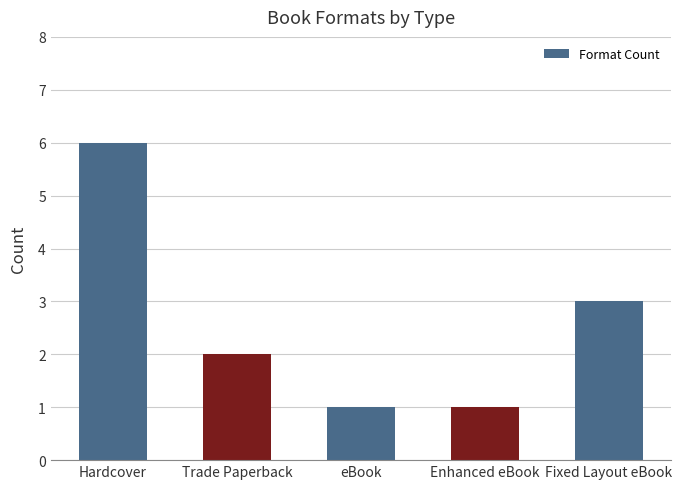

What is the change in value from Hardcover to Trade Paperback?

-4